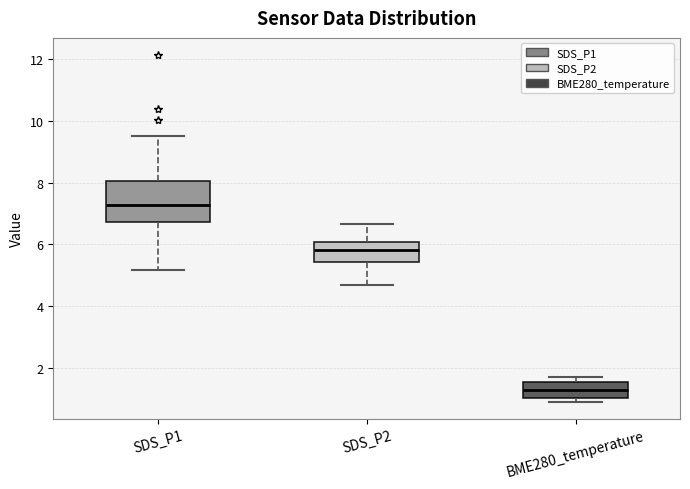

Reading left to right, transcribe this box plot: for each box, give where its median line is, the range the box spans, and where its two whiskers end, as read against the y-axis. The values are not printed on the chart, so give them approximately, as read against the axis.

SDS_P1: median 7.2, box 6.8 to 8.0, whiskers 5.2 to 9.6
SDS_P2: median 5.8, box 5.4 to 6.0, whiskers 4.6 to 6.6
BME280_temperature: median 1.2, box 1.0 to 1.6, whiskers 1.0 (just below the box's lower edge) to 1.8